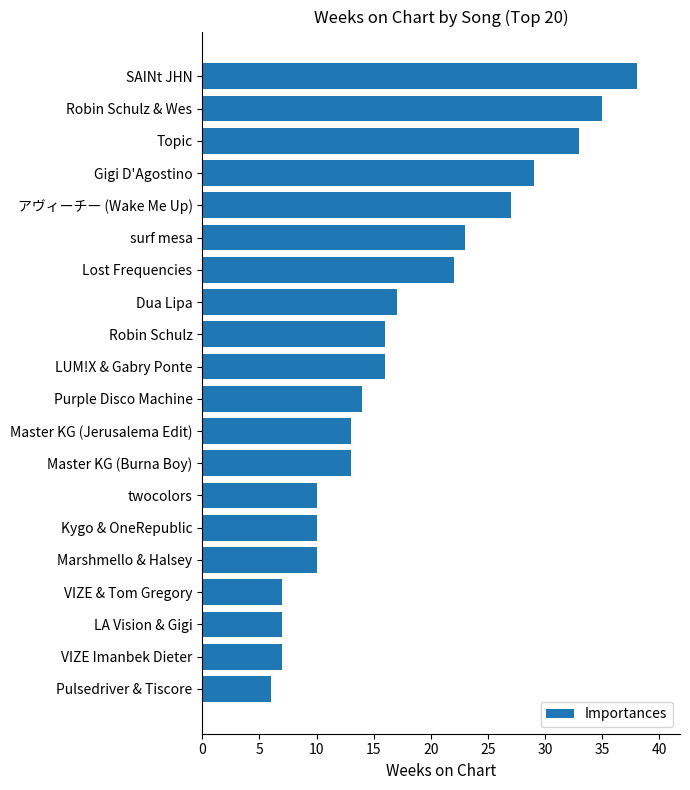

The chart shows a value of 10 at Kygo & OneRepublic. True or false?

True